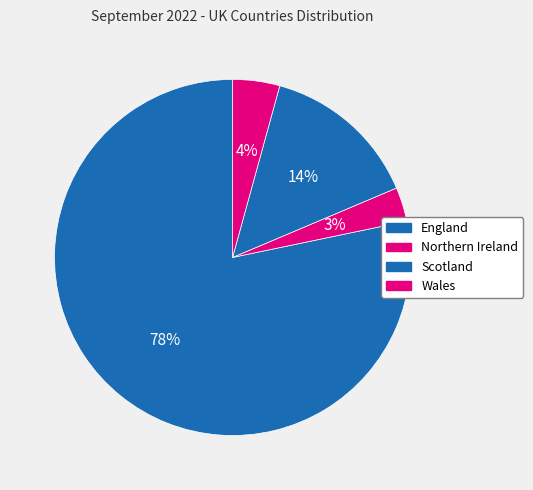

To the nearest percent, what is the average slice percentage?

25%